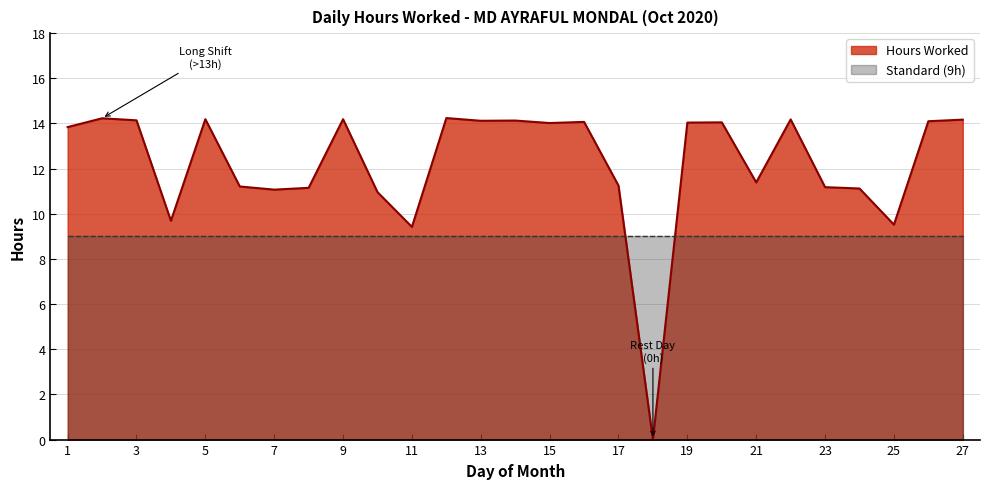

Reading right to left, extract all data points from this chart.

14.2	14.1	9.5	11.1	11.2	14.2	11.4	14.1	14.0	0.0	11.2	14.1	14.0	14.1	14.1	14.2	9.4	11.0	14.2	11.2	11.1	11.2	14.2	9.7	14.1	14.2	13.8